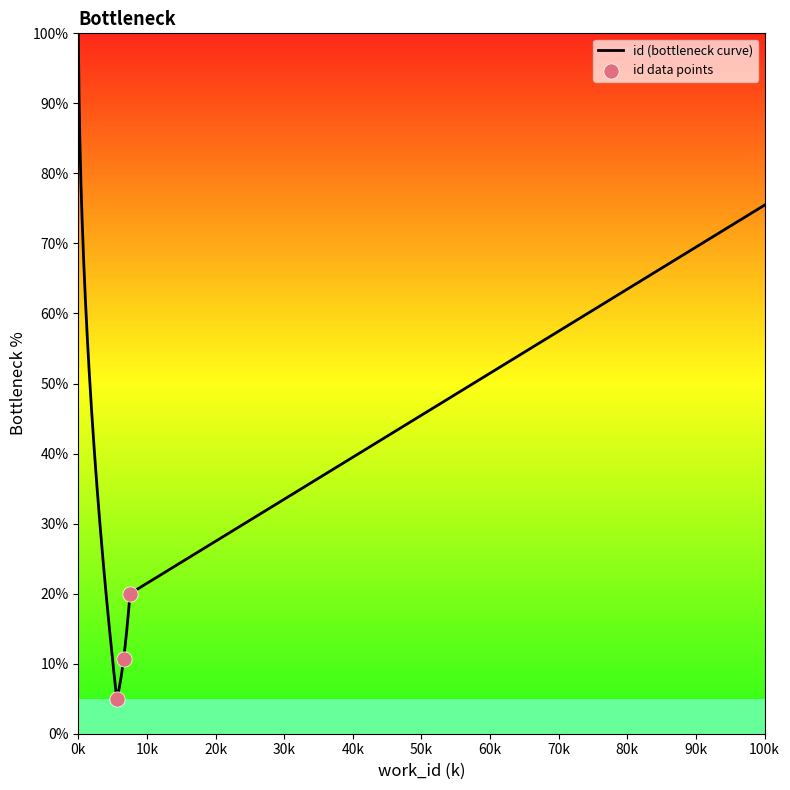

Approximately how many times larger is the value at 5604 compared to 7542?

0.2